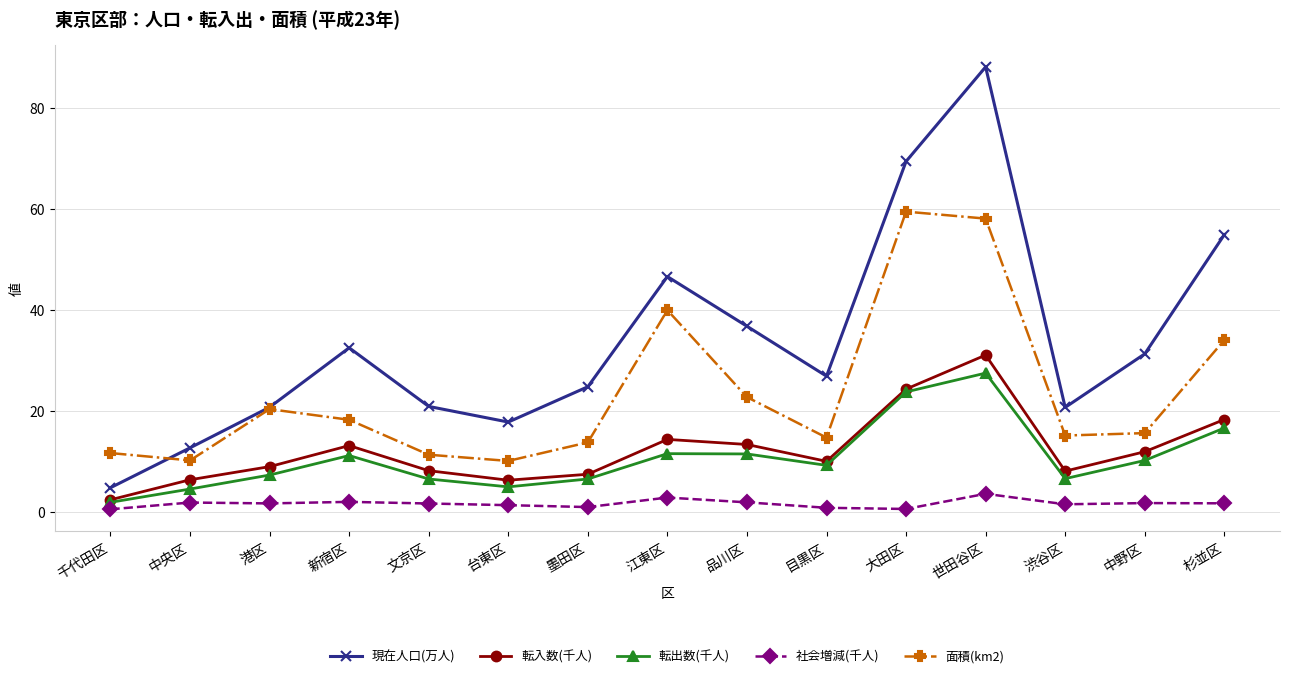

What is the difference between the highest and lowest values at 品川区?

34.9